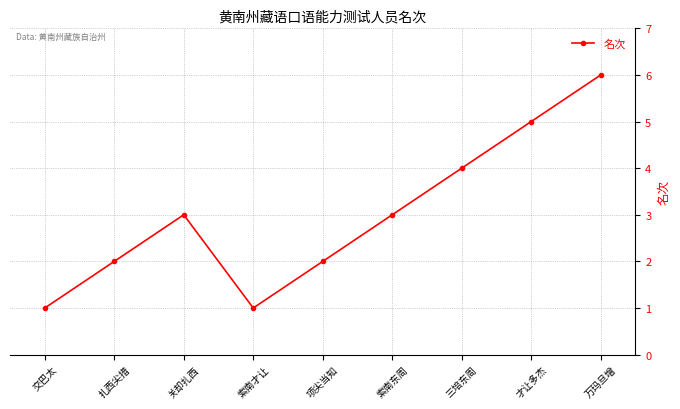

What value does the data have at 三培东周?

4